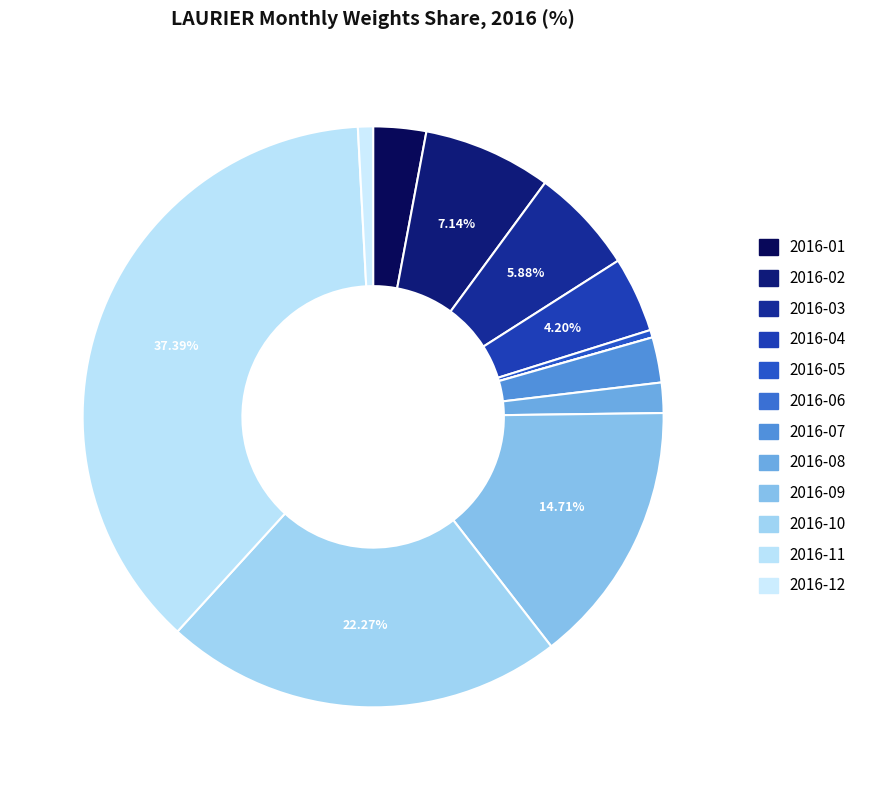

Does 2016-02 account for over 50% of the chart?

No